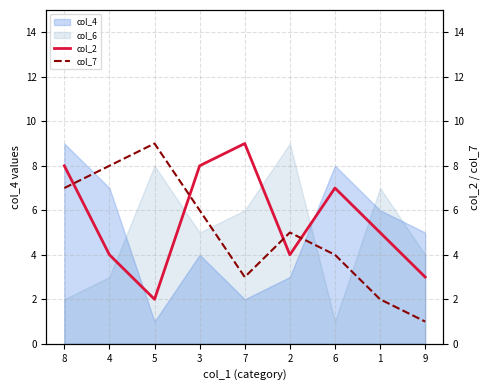

Does the chart display data point markers on the line(s)?

No